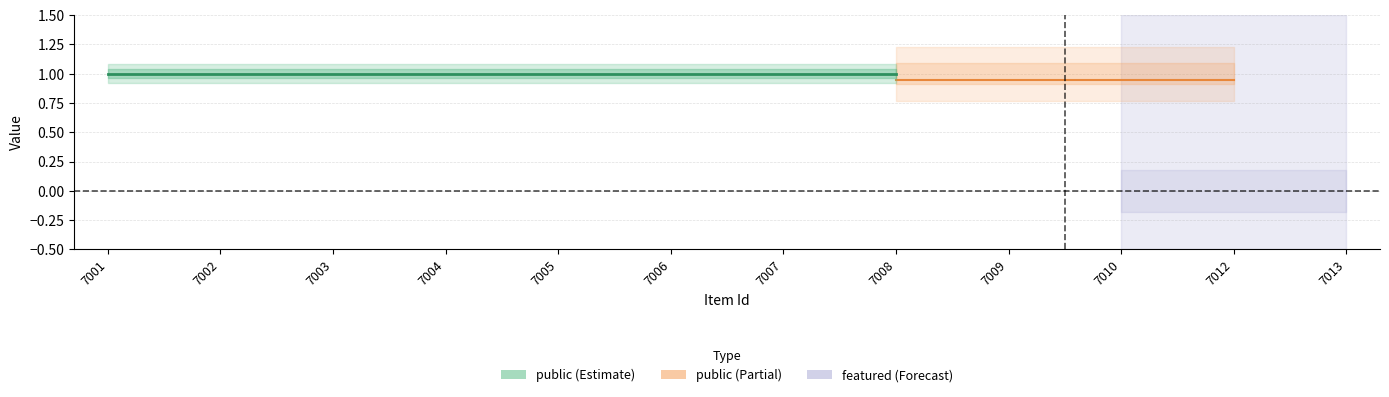

Between 7005 and 7007, which series saw the biggest shift?

public